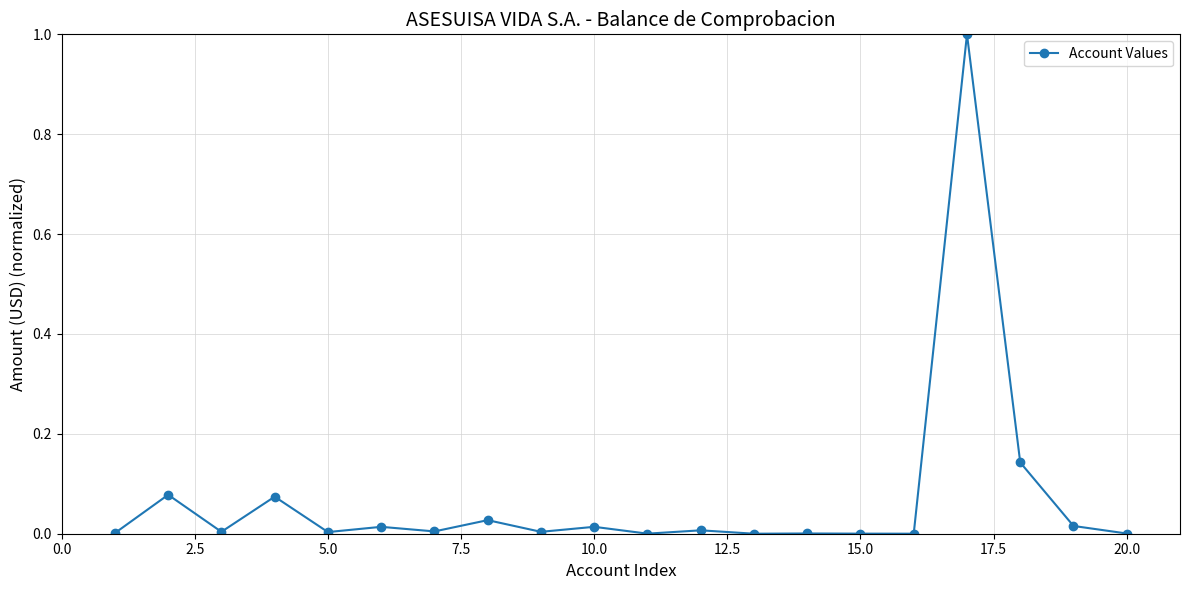

What is the greatest value displayed?

1.0